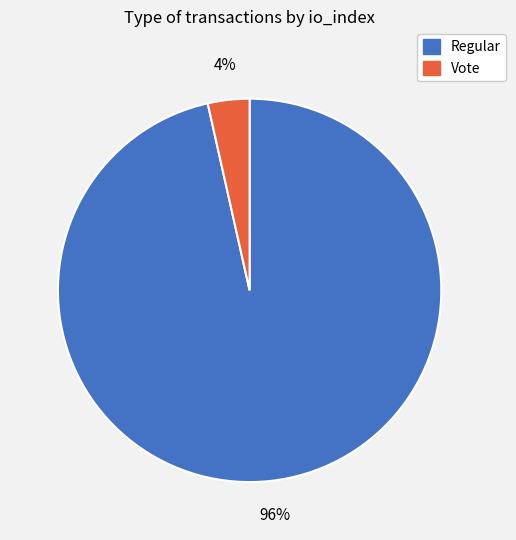

To the nearest percent, what percentage of the pie is Vote?

4%